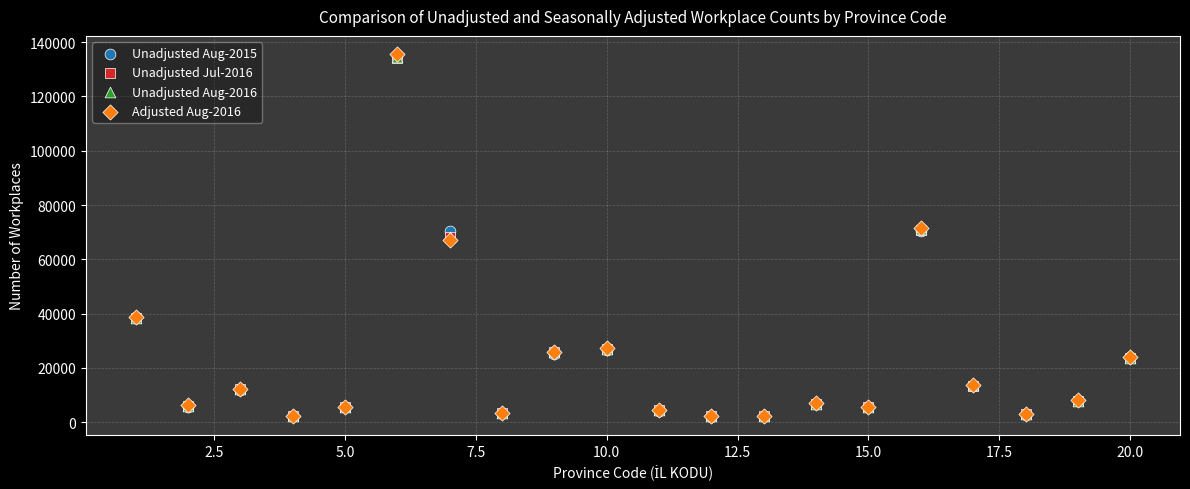

What are all the series names shown in the legend?

Unadjusted Aug-2015, Unadjusted Jul-2016, Unadjusted Aug-2016, Adjusted Aug-2016